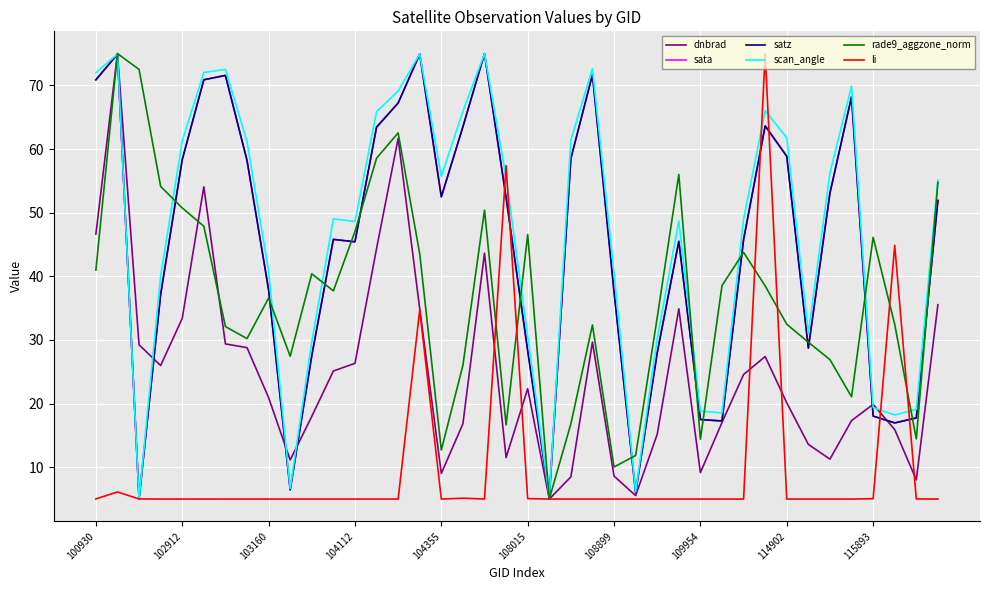

At how many categories does at least one series exceed 14?

38